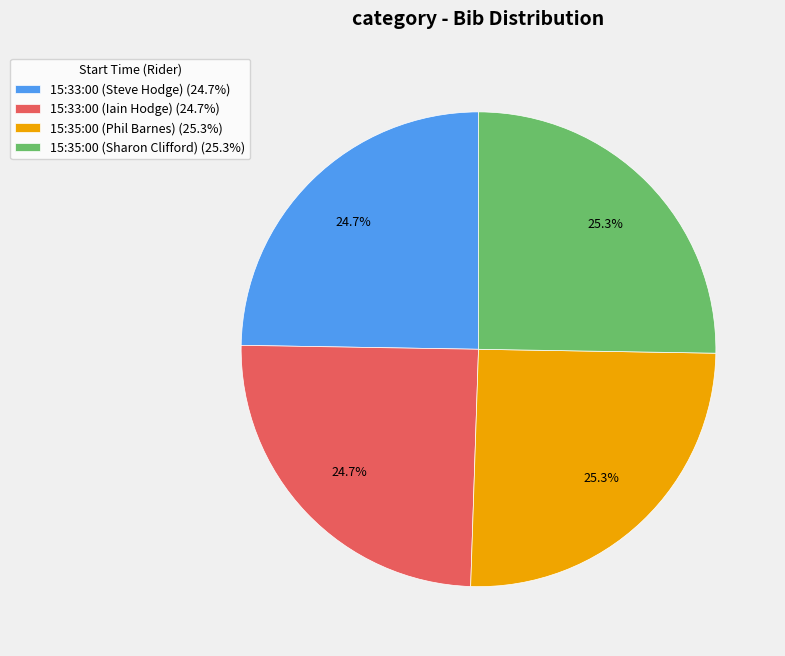

The 15:33:00 (Iain Hodge) slice represents 25% of the pie. True or false?

True